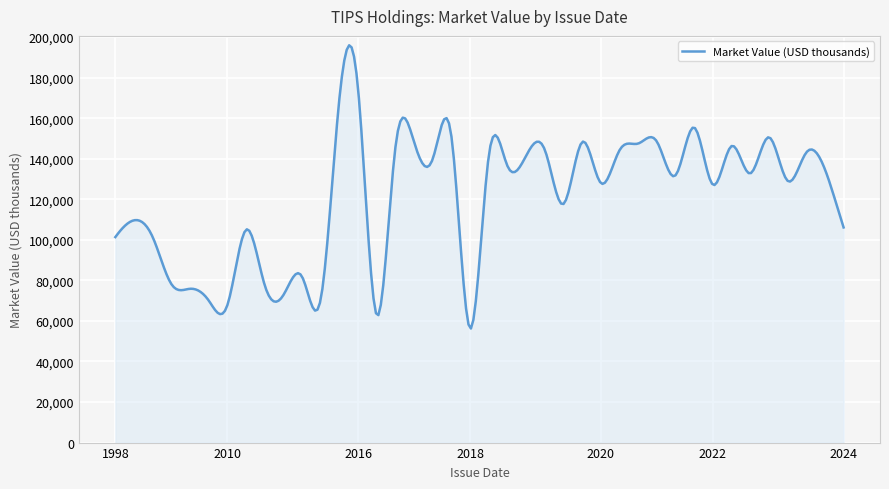

What is the minimum value shown in the chart?

56263.1